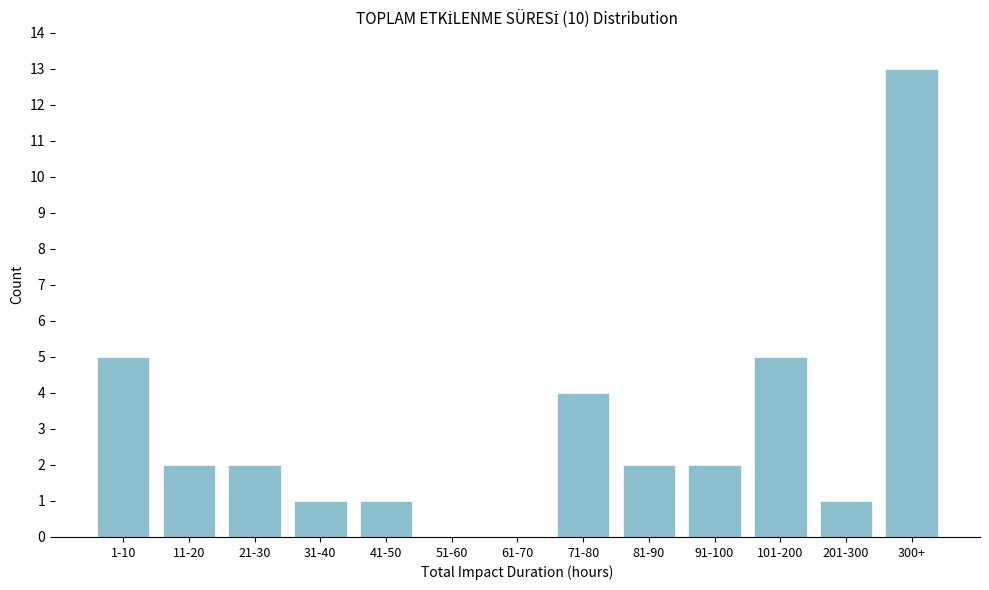

Reading left to right, list all the values displayed in this chart.

1-10=5	11-20=2	21-30=2	31-40=1	41-50=1	51-60=0	61-70=0	71-80=4	81-90=2	91-100=2	101-200=5	201-300=1	300+=13